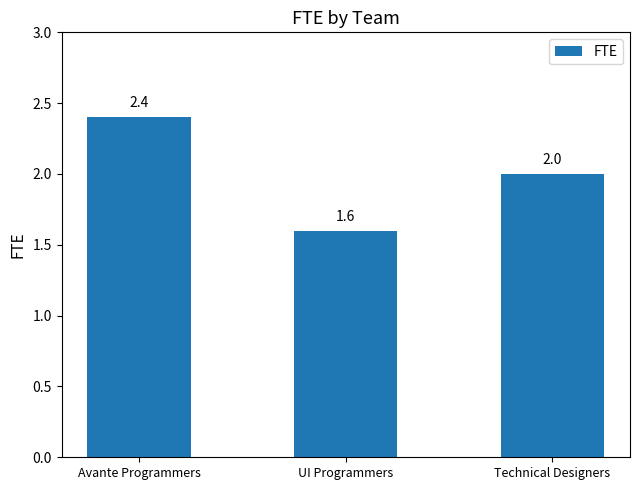

What is the sum of the values at UI Programmers and Technical Designers?

3.6